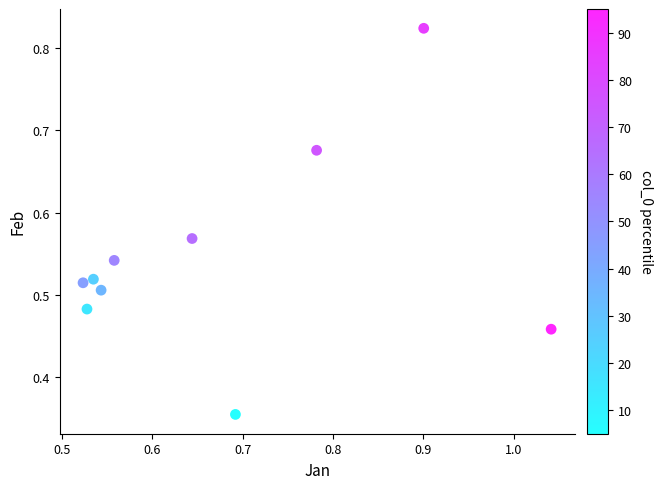

Count the number of points in this scatter plot.

10